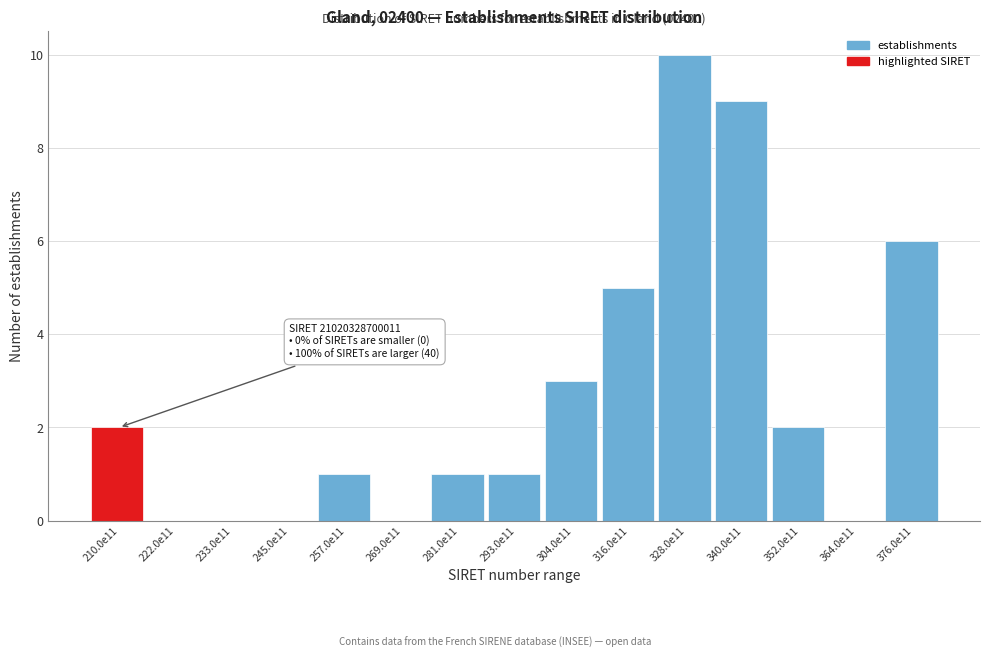

Reading left to right, transcribe all the data shown in this chart.

210.0e11=2	222.0e11=0	233.0e11=0	245.0e11=0	257.0e11=1	269.0e11=0	281.0e11=1	293.0e11=1	304.0e11=3	316.0e11=5	328.0e11=10	340.0e11=9	352.0e11=2	364.0e11=0	376.0e11=6